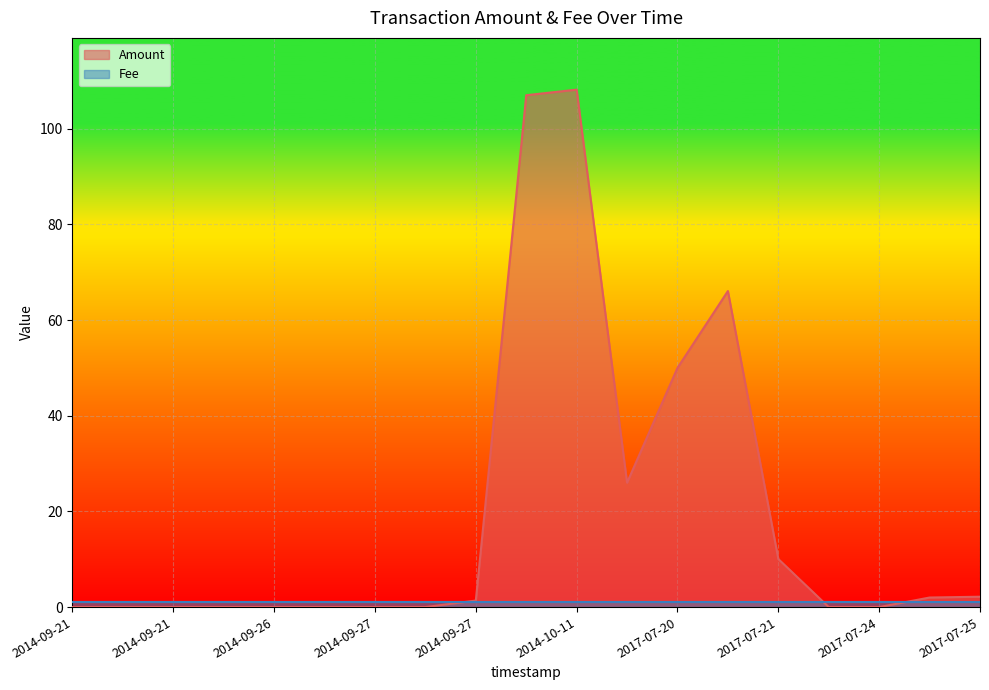

What is the label of the 3rd point from the right?

2017-07-24